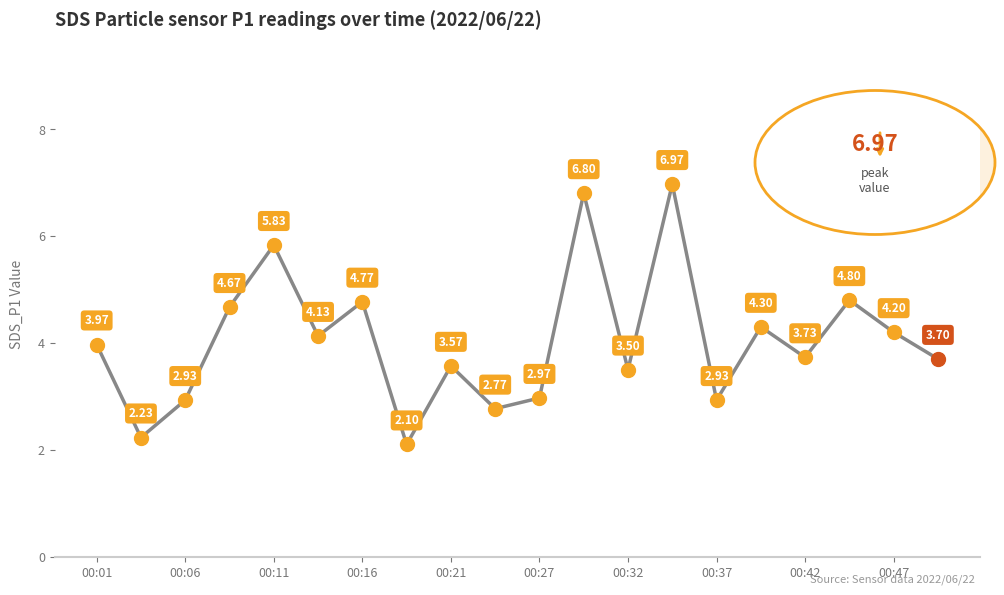

What is the difference between the maximum and minimum values?

4.9